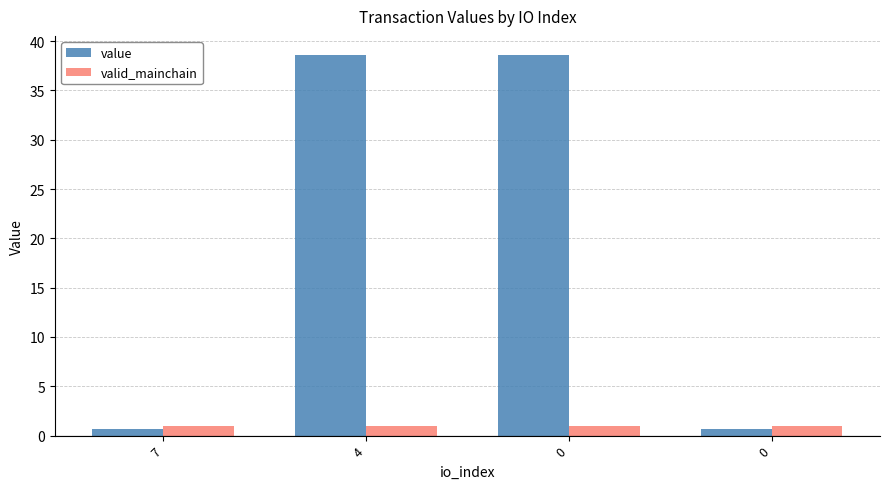

Count the number of categories in the chart.

4